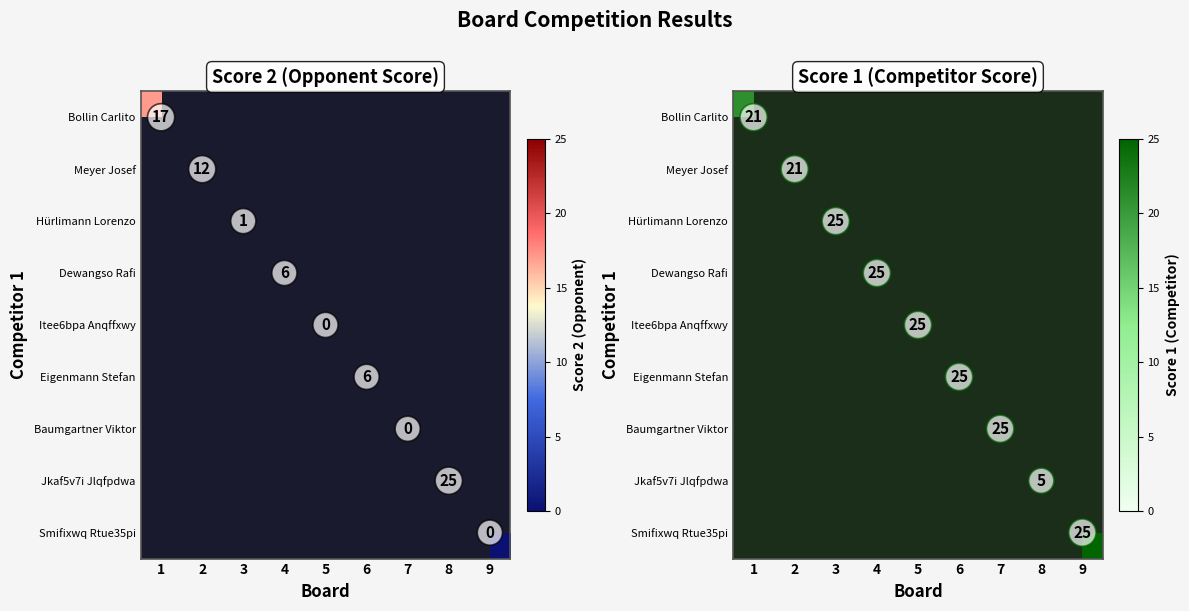

List the labels in order of Dewangso Rafi value, smallest first.

1, 2, 3, 4, 5, 6, 7, 8, 9